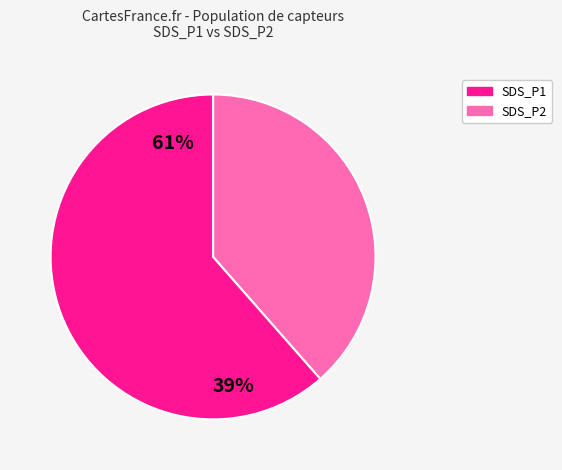

Does any single category account for the majority?

Yes